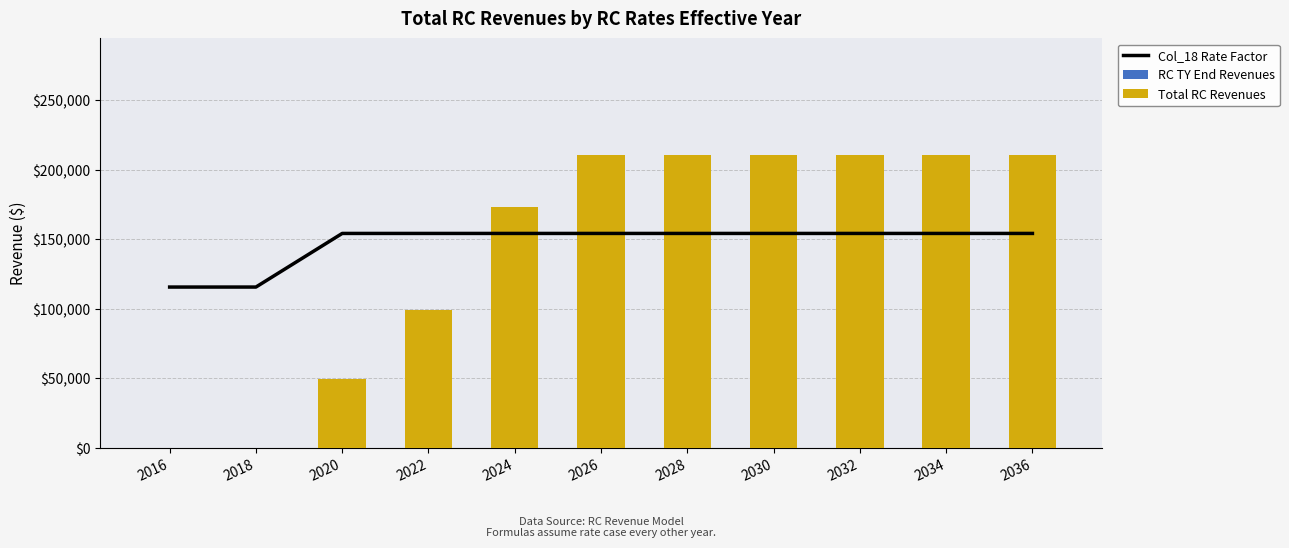

Reading right to left, list all the values displayed in this chart.

Col_18 Rate Factor: 154163.3	154163.3	154163.3	154163.3	154163.3	154163.3	154163.3	154163.3	154163.3	115622.5	115622.5
RC TY End Revenues: 0.0	0.0	0.0	0.0	0.0	0.0	0.0	0.0	0.0	0.0	0.0
Total RC Revenues: 210222.7	210222.7	210222.7	210222.7	210222.7	210222.7	173139.2	98972.3	49486.2	0.0	0.0